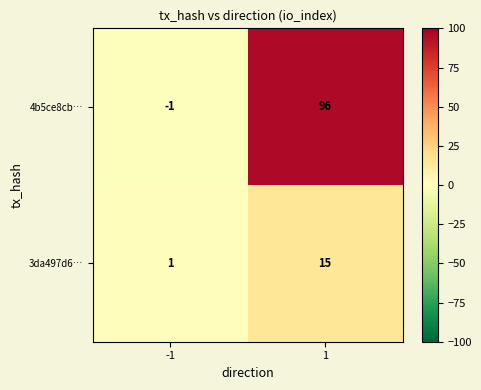

What is the sum of the 4b5ce8cb… values at 1 and -1?

95